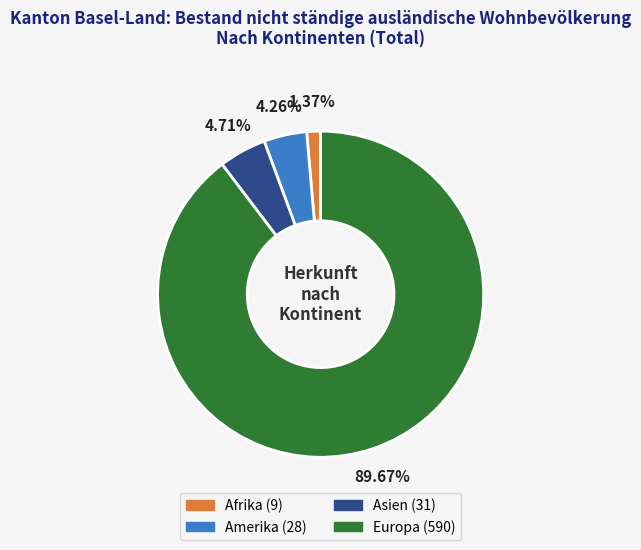

Is there a majority slice in this chart?

Yes